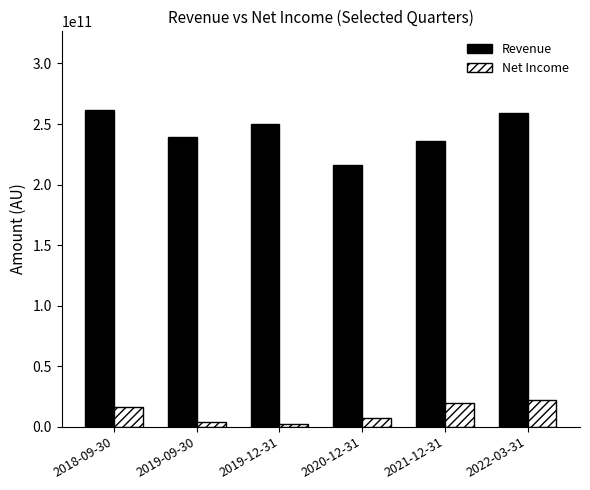

Which series has the largest range (max minus min)?

Revenue